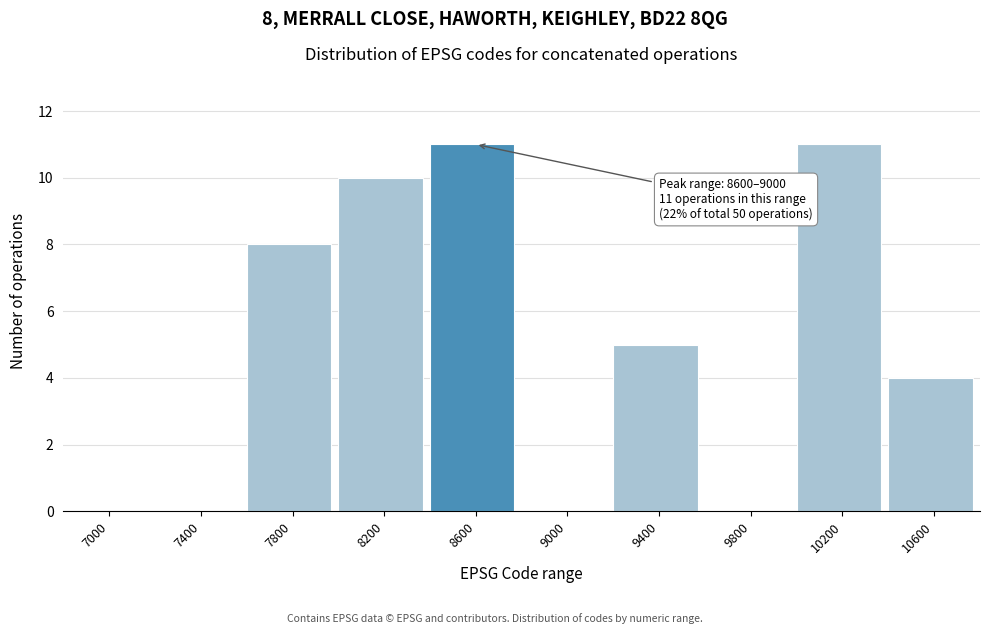

Reading right to left, list all the values displayed in this chart.

10600=4	10200=11	9800=0	9400=5	9000=0	8600=11	8200=10	7800=8	7400=0	7000=0